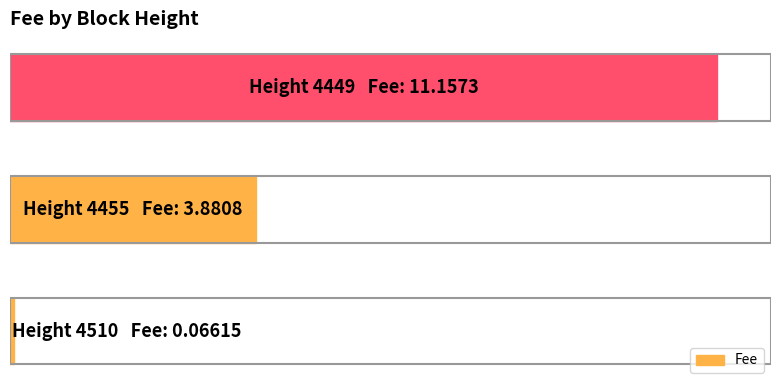

What is the difference between the second highest and minimum values?

3.8